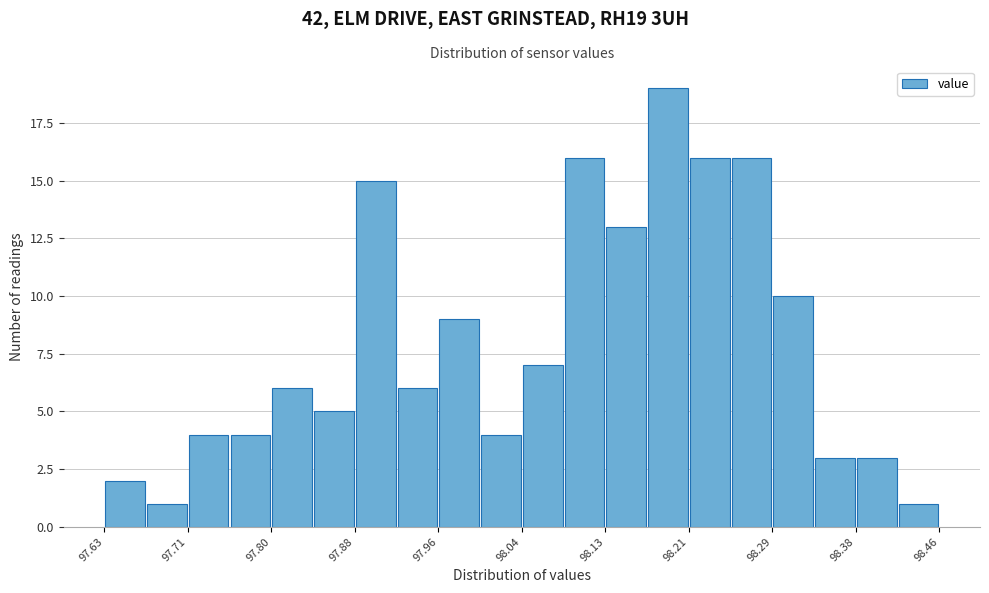

Reading left to right, transcribe this chart: for each bar, give the range it covers on the x-axis and its height. Neither the bar edges nor the heights are printed on the chart, so give them approximately, as read against the axes.

97.63 to 97.67: 2
97.67 to 97.71: 1
97.71 to 97.75: 4
97.75 to 97.80: 4
97.80 to 97.84: 6
97.84 to 97.88: 5
97.88 to 97.92: 15
97.92 to 97.96: 6
97.96 to 98.00: 9
98.00 to 98.05: 4
98.05 to 98.09: 7
98.09 to 98.13: 16
98.13 to 98.17: 13
98.17 to 98.21: 19
98.21 to 98.25: 16
98.25 to 98.29: 16
98.29 to 98.34: 10
98.34 to 98.38: 3
98.38 to 98.42: 3
98.42 to 98.46: 1